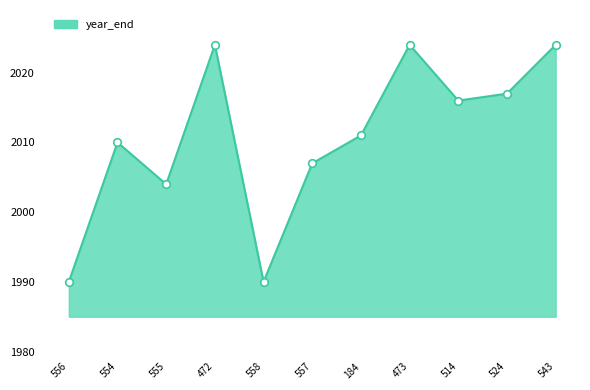

Between 472 and 514, which is larger?

472